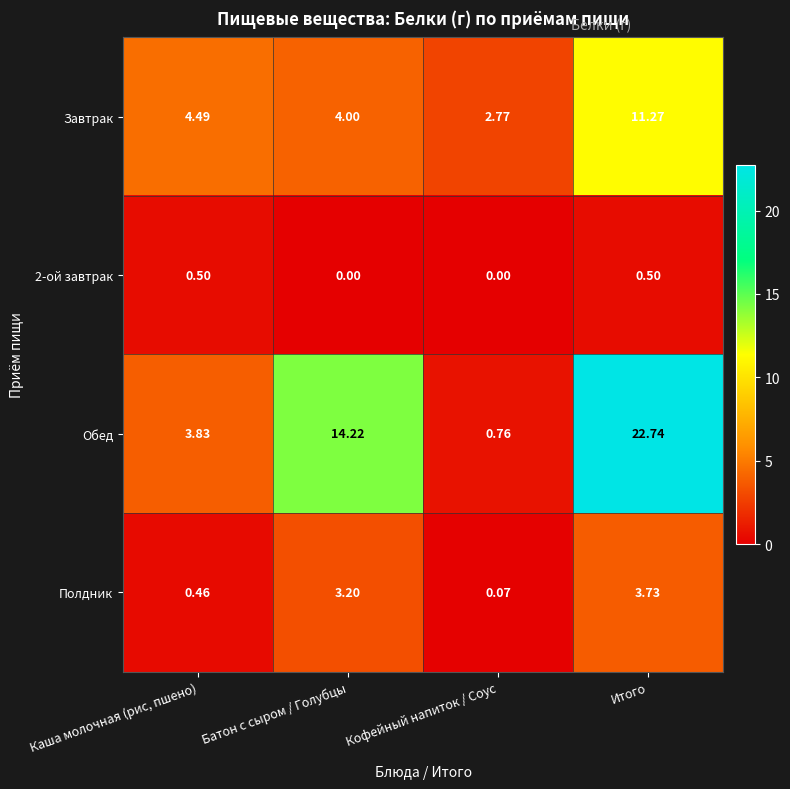

Where does the Обед series first go above 14?

Батон с сыром / Голубцы